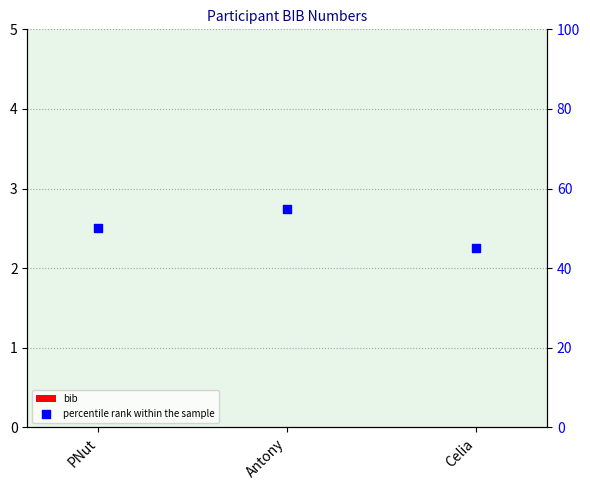

Which series contains the lowest Y value?

bib